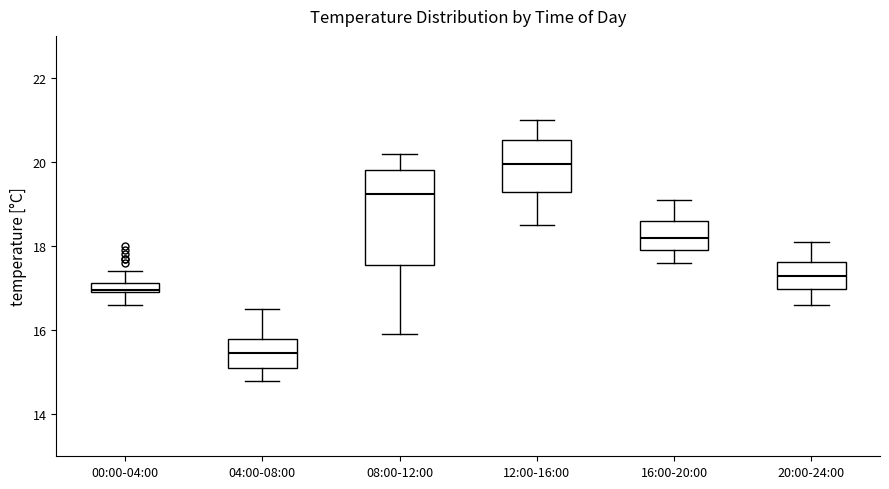

Where does the upper whisker of the box for 16:00-20:00 end on the y-axis? The values are not printed on the chart, so give them approximately, as read against the axis.

19.2